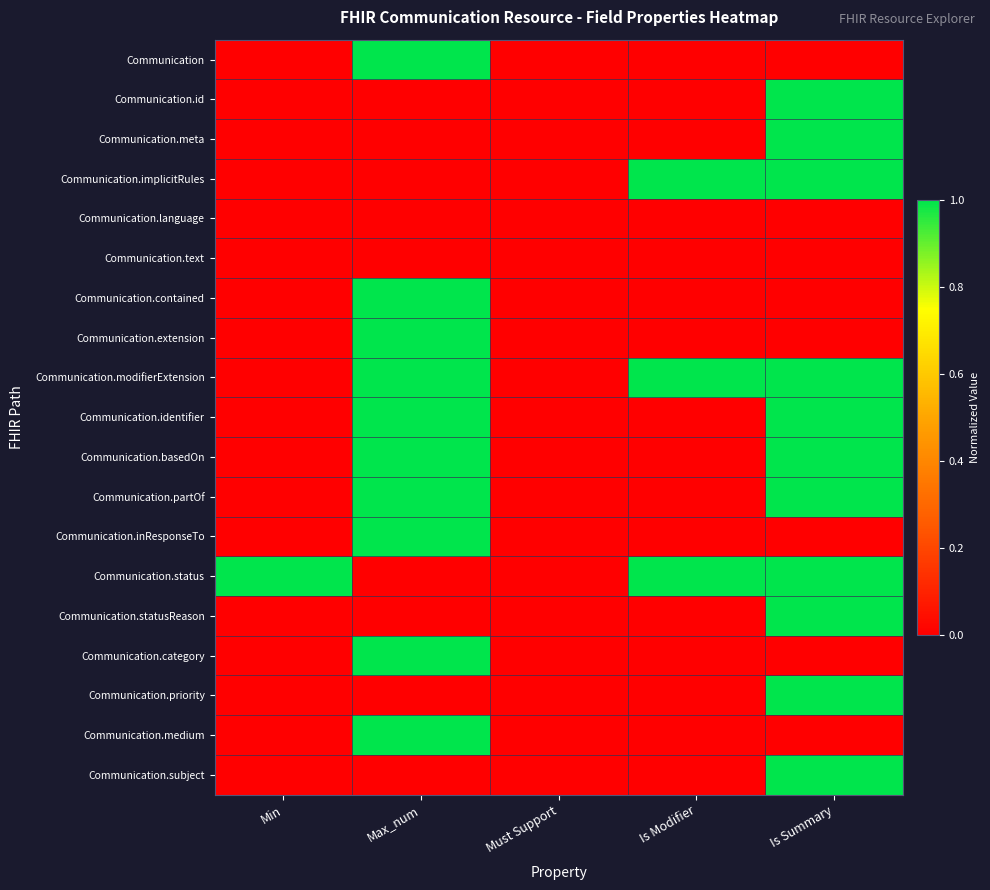

List the series in order of their peak value, lowest first.

Communication.language, Communication.text, Communication, Communication.id, Communication.meta, Communication.implicitRules, Communication.contained, Communication.extension, Communication.modifierExtension, Communication.identifier, Communication.basedOn, Communication.partOf, Communication.inResponseTo, Communication.status, Communication.statusReason, Communication.category, Communication.priority, Communication.medium, Communication.subject